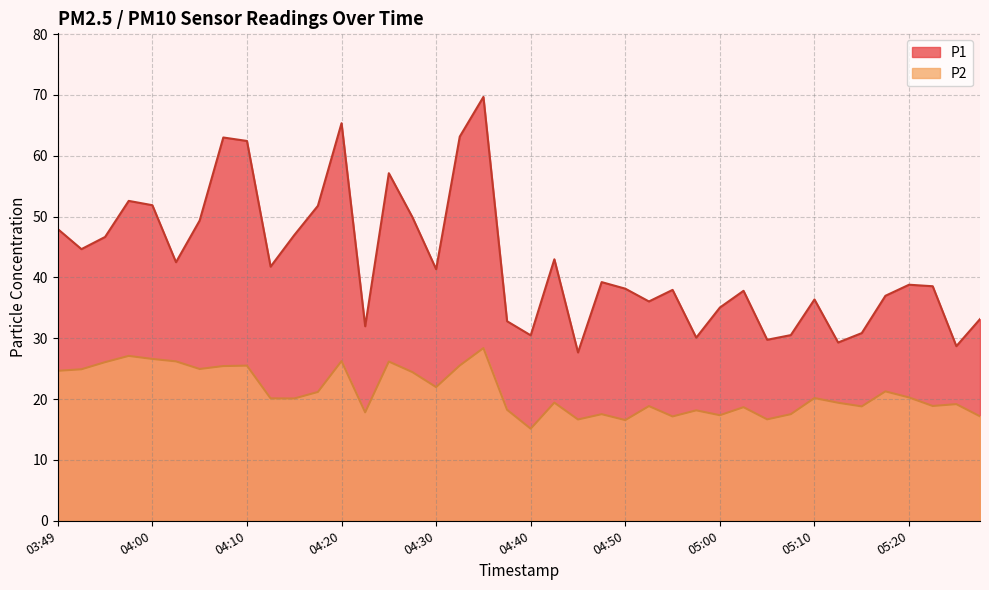

List the series in order of their overall mean, lowest first.

P2, P1